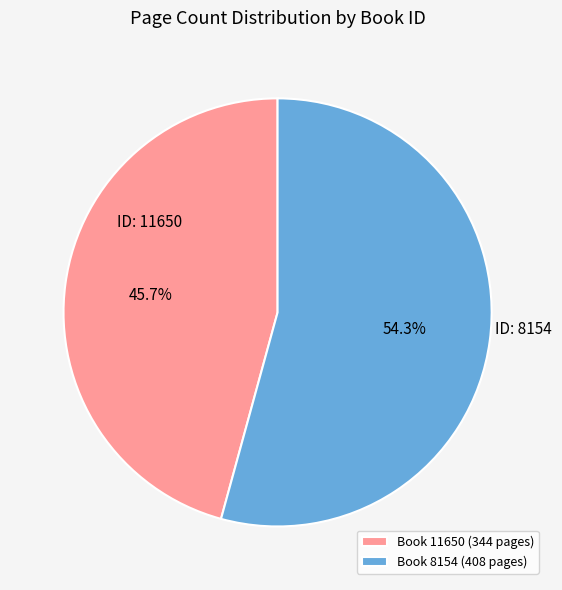

Is ID: 8154 the majority of the pie?

Yes